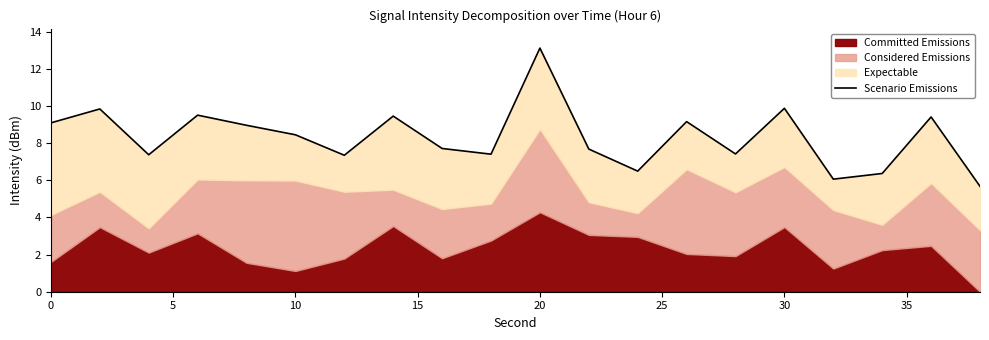

What is the sum of all values?

166.5